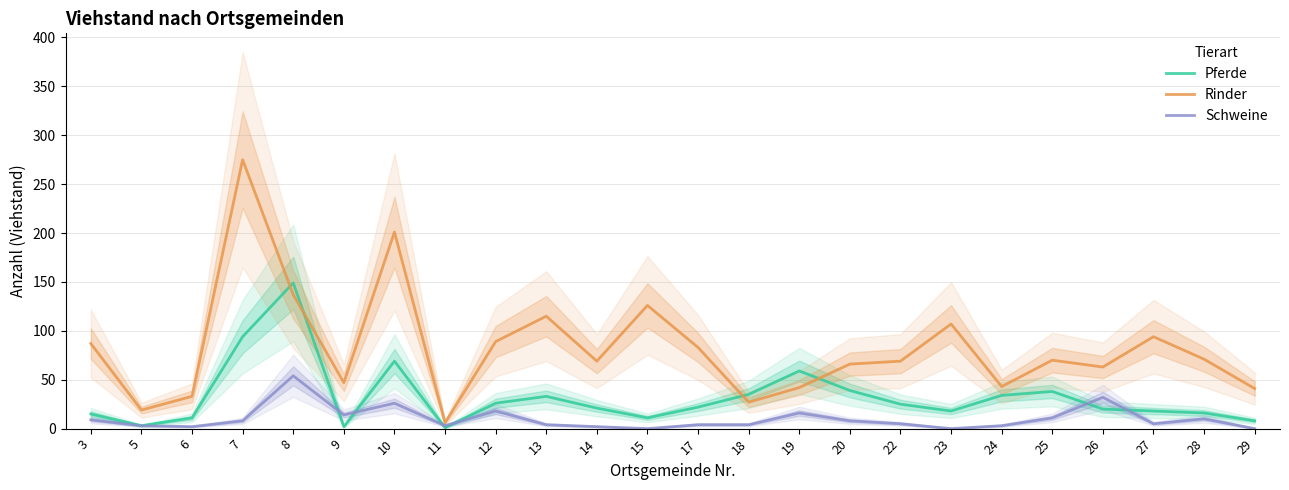

How many interior local peaks does the Rinder series have?

7